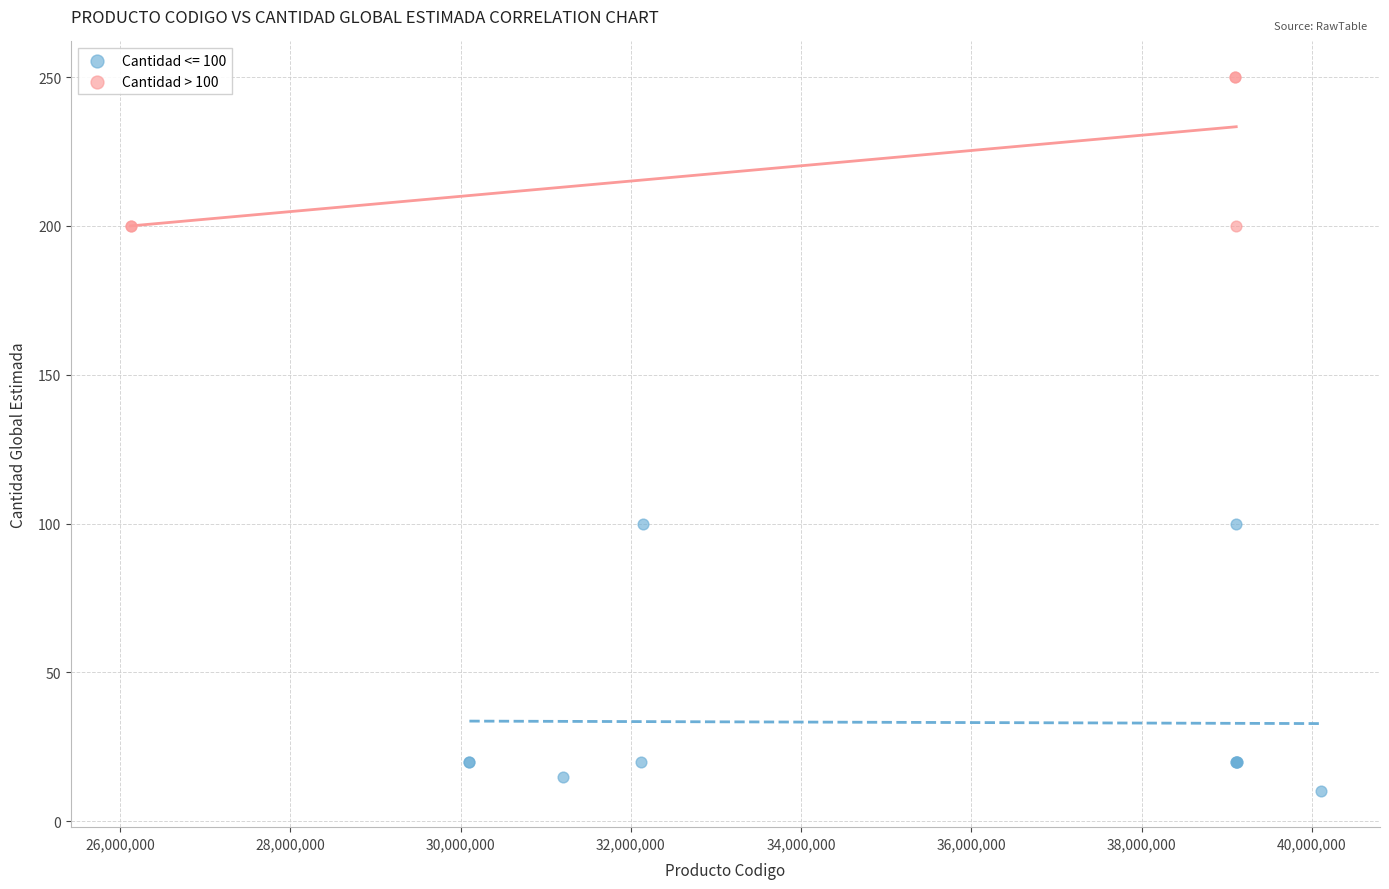

Which series contains the lowest Y value?

Cantidad <= 100